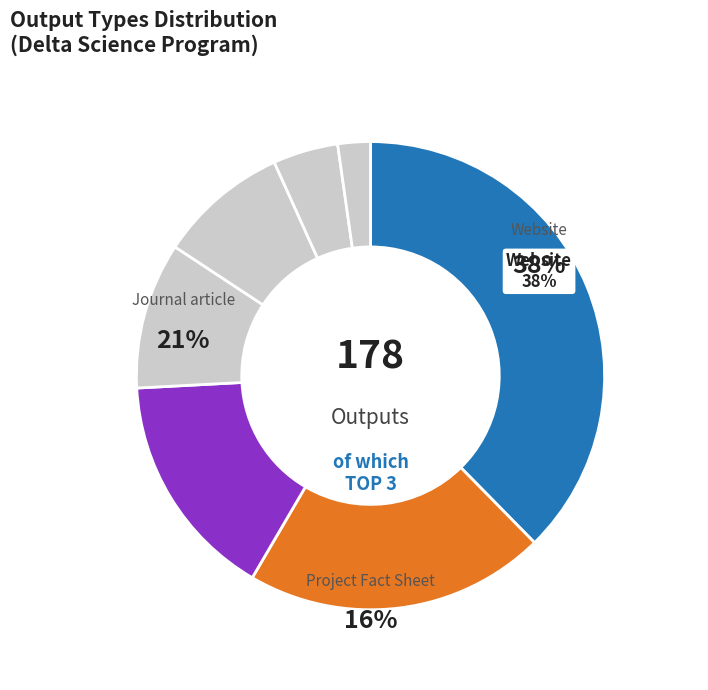

Is it true that Website is 38% of the pie?

True